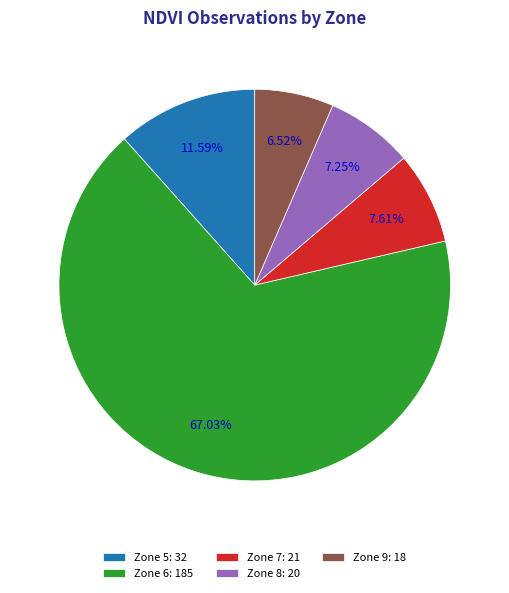

Count the number of slices in the pie.

5